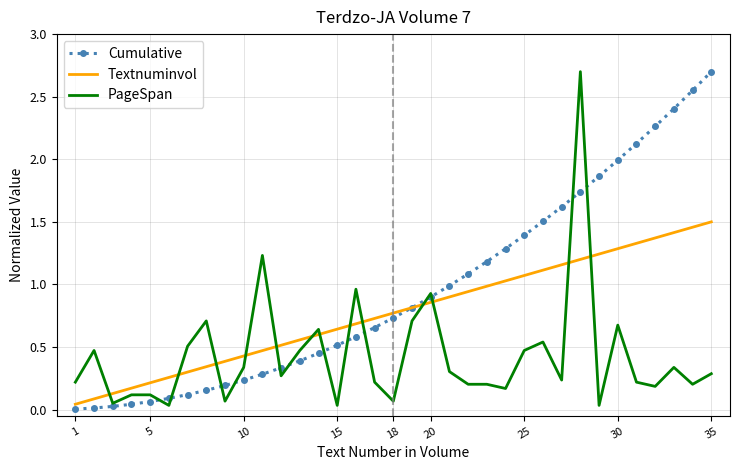

What is the maximum value shown in the chart?

2.7